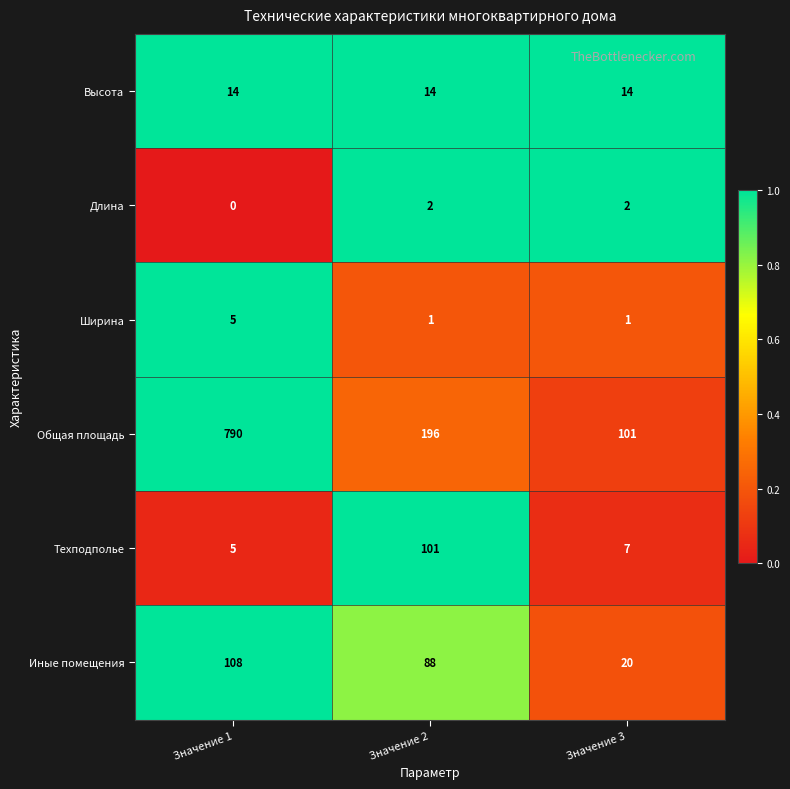

Count the number of categories in the chart.

3